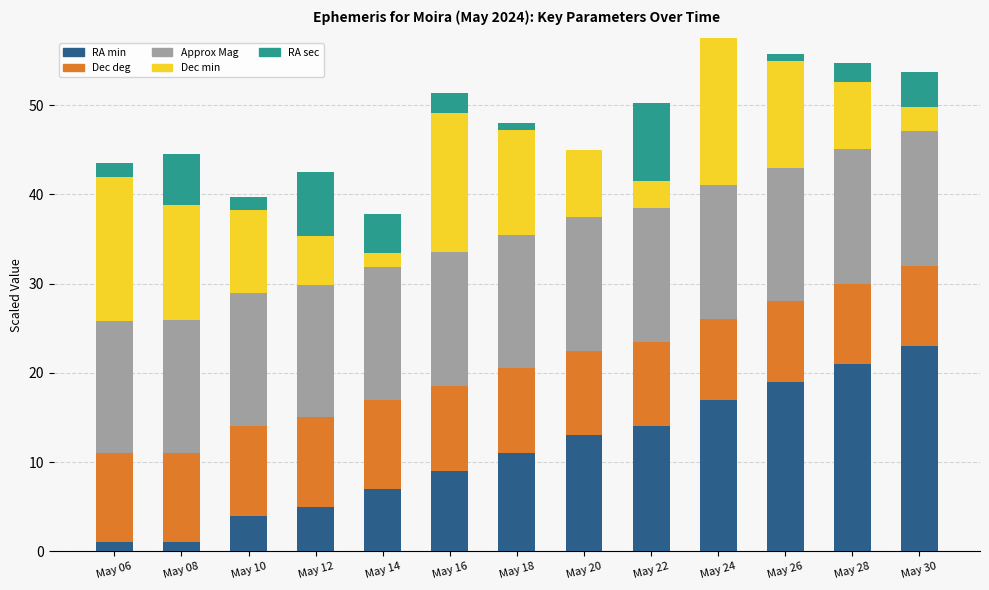

How many series are shown in this chart?

5